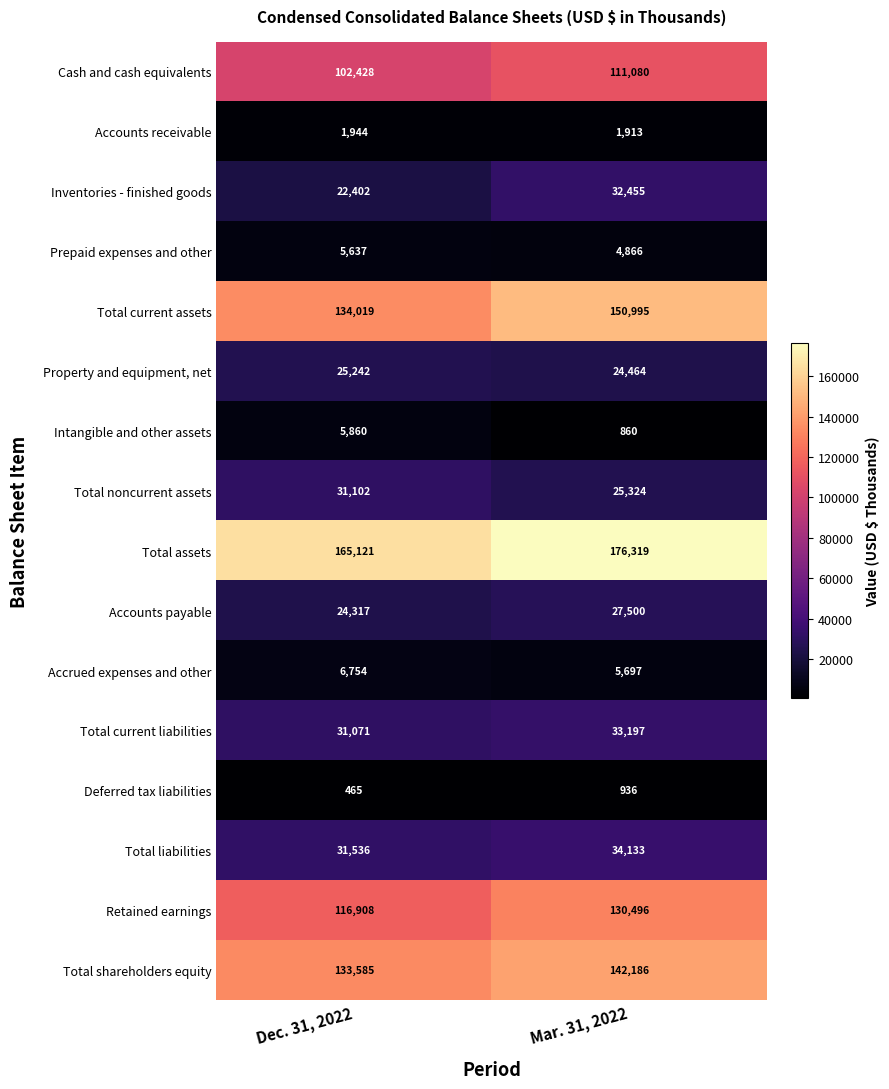

Is it true that Total current assets equals 61518 at Mar. 31, 2022?

False